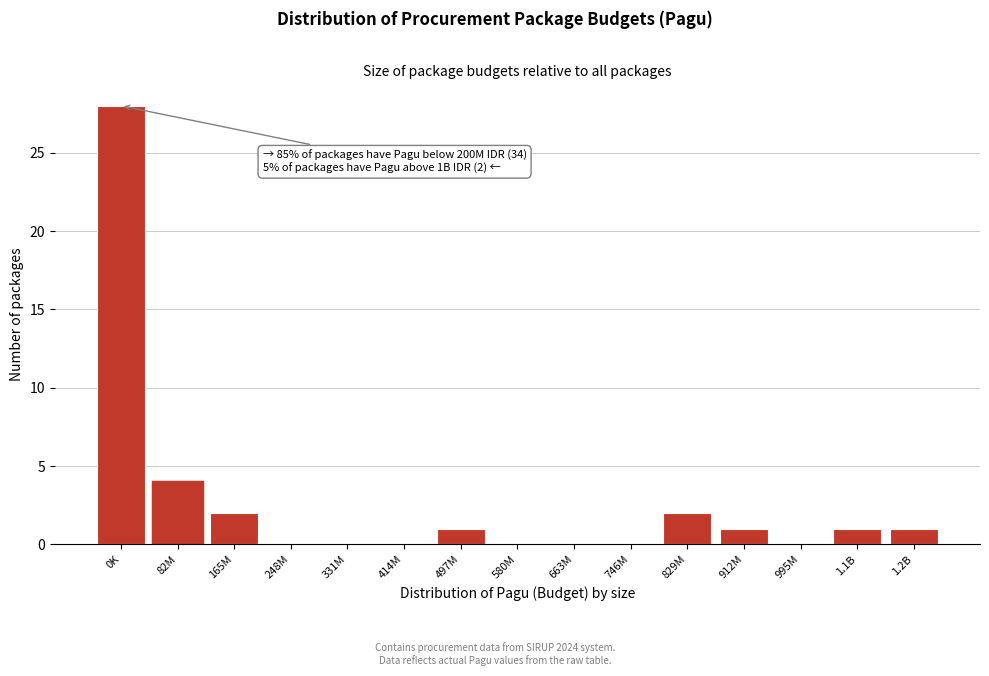

Reading left to right, what are all the values shown in this chart?

0K=28	82M=4	165M=2	248M=0	331M=0	414M=0	497M=1	580M=0	663M=0	746M=0	829M=2	912M=1	995M=0	1.1B=1	1.2B=1